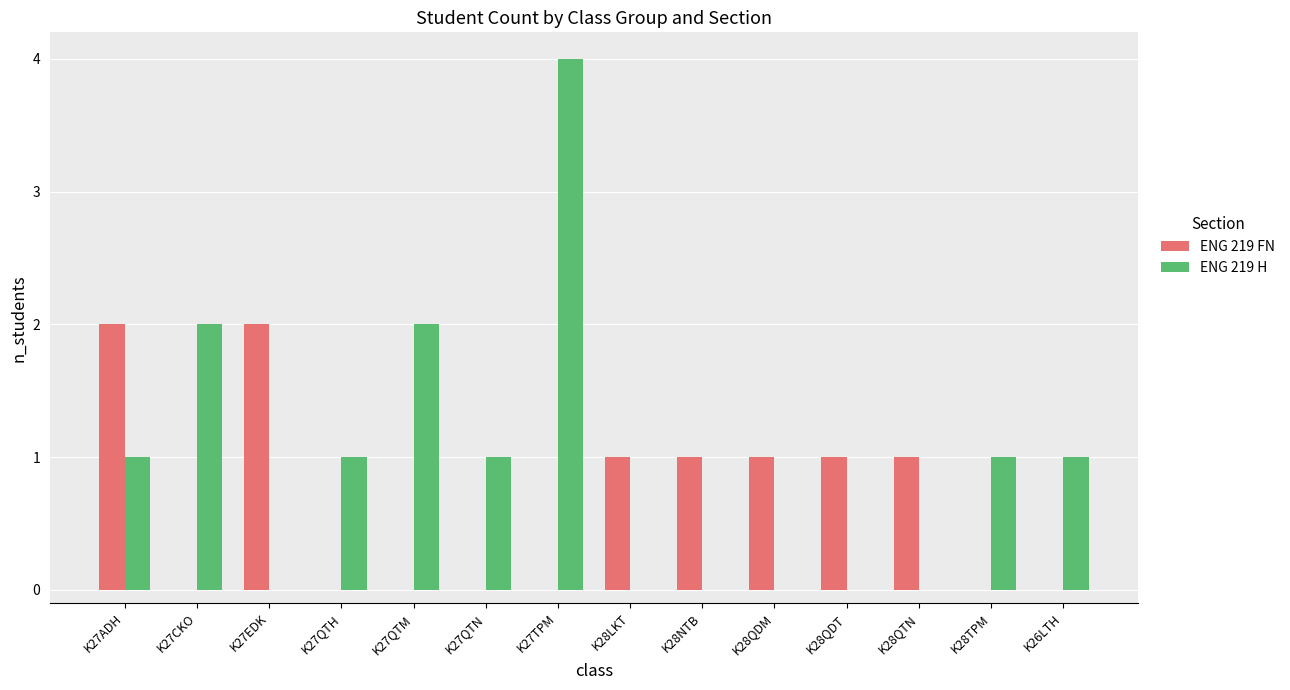

Are the bars horizontal?

No